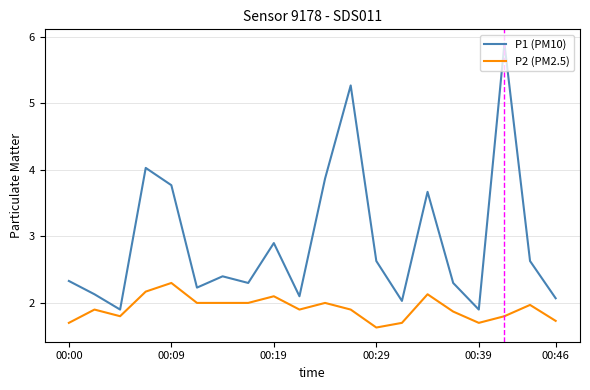

Which series has the largest total across all categories?

P1 (PM10)